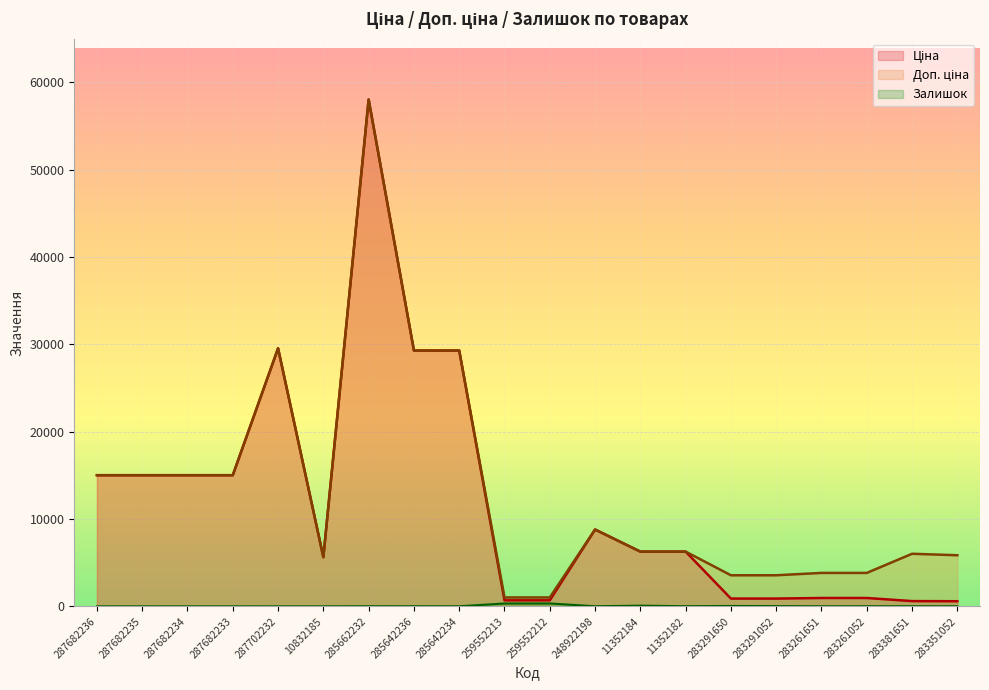

What position from the right is 283261052?

3